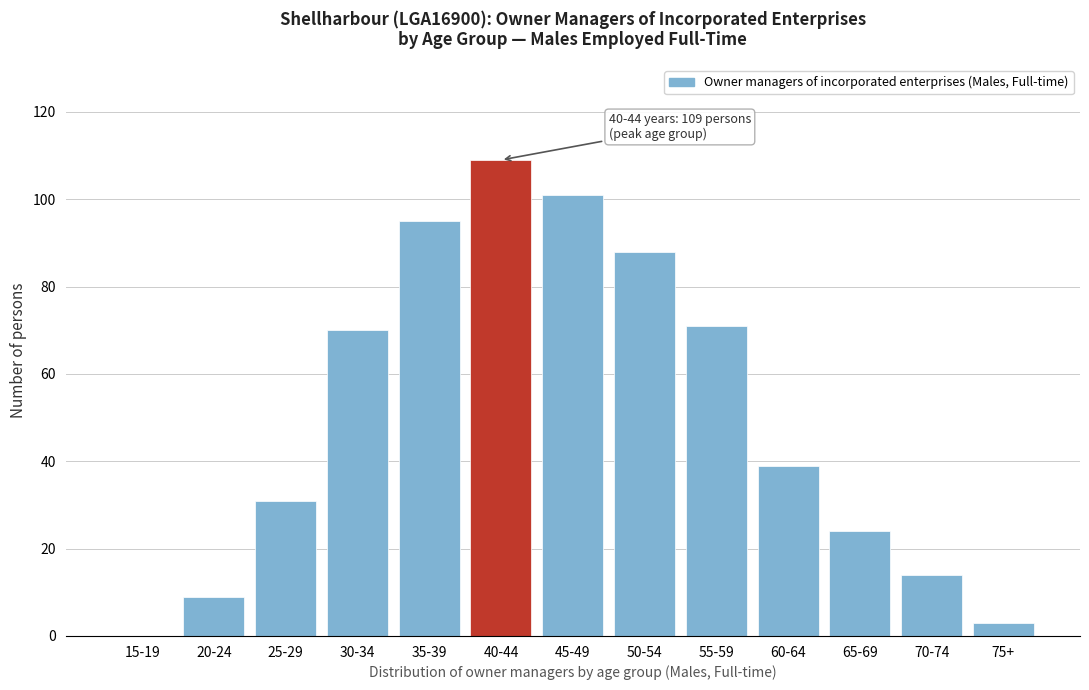

Reading left to right, extract all data points from this chart.

15-19=0	20-24=9	25-29=31	30-34=70	35-39=95	40-44=109	45-49=101	50-54=88	55-59=71	60-64=39	65-69=24	70-74=14	75+=3